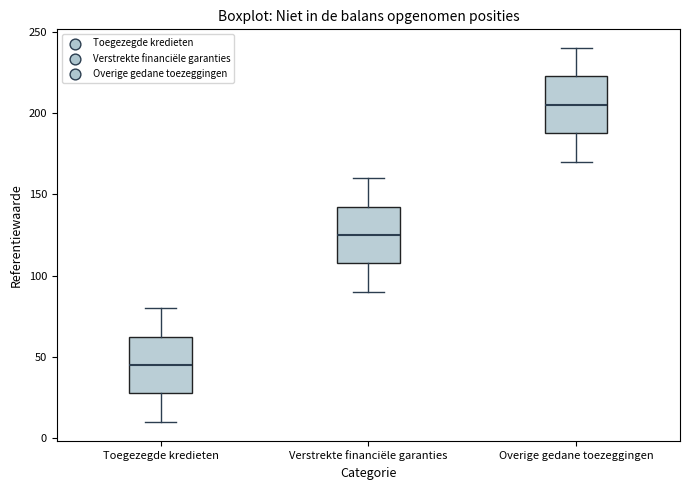

Reading left to right, read every box against the y-axis: the position of its median line, the range the box covers, and the ends of its whiskers. The values are not printed on the chart, so give them approximately, as read against the axis.

Toegezegde kredieten: median 45, box 30 to 65, whiskers 10 to 80
Verstrekte financiële garanties: median 125, box 110 to 145, whiskers 90 to 160
Overige gedane toezeggingen: median 205, box 190 to 225, whiskers 170 to 240